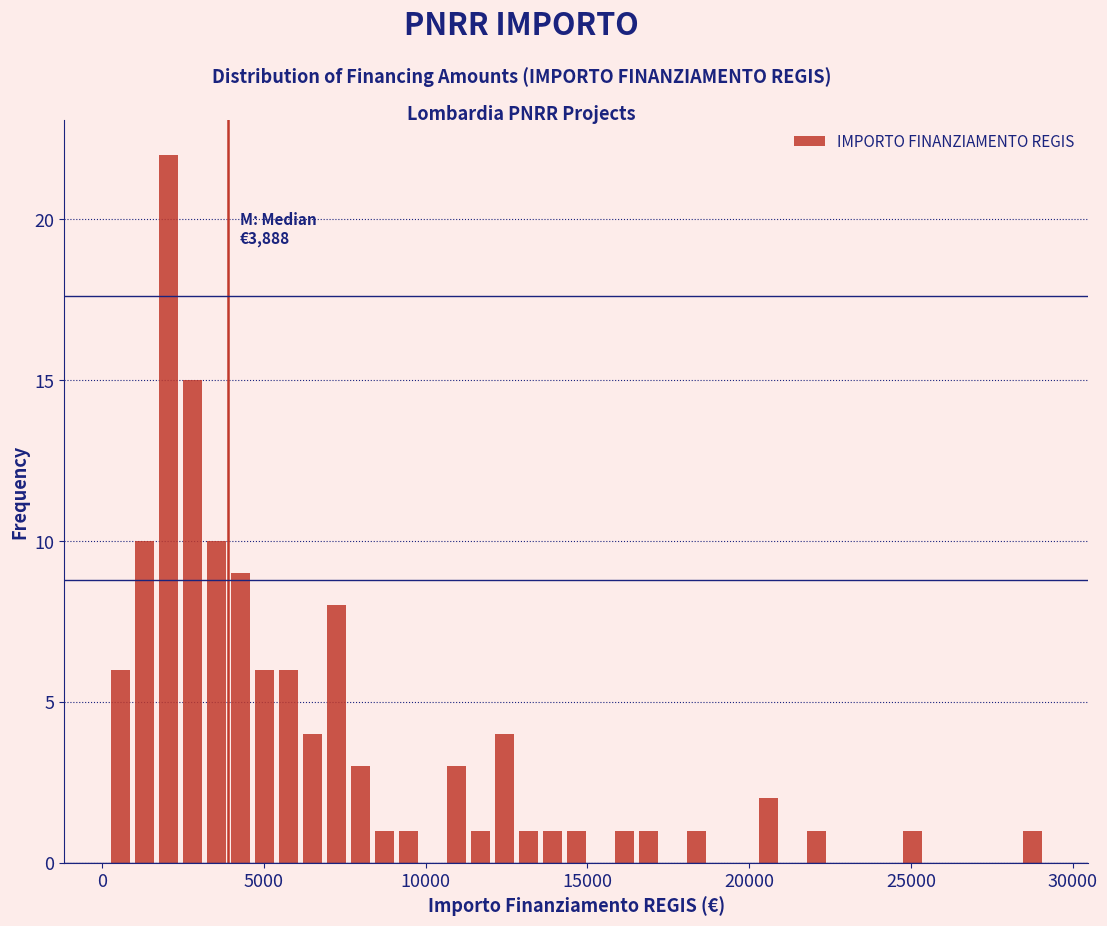

Read against the x-axis, roughly where is the centre of the tallest bar?

2000